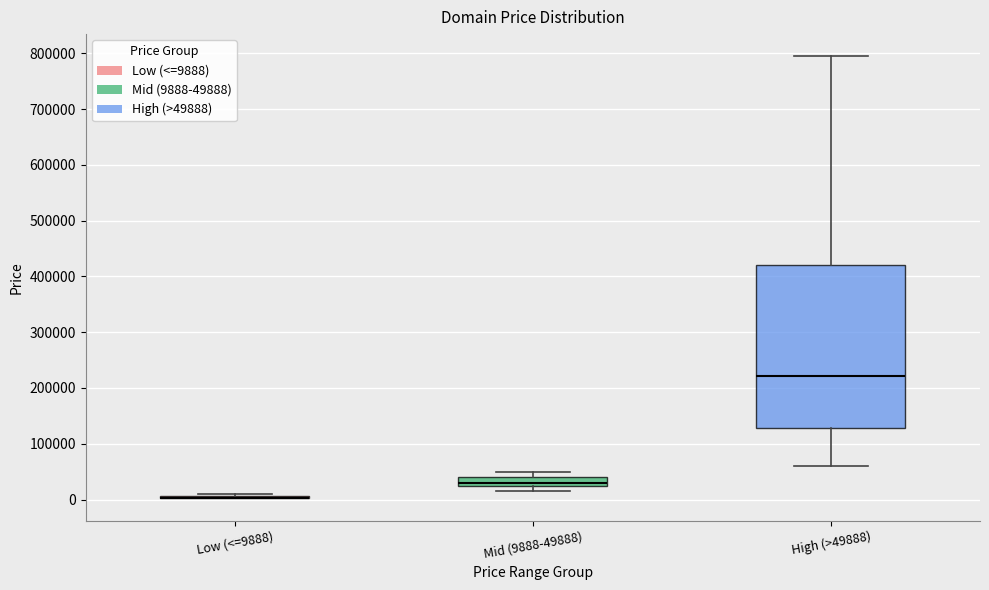

Reading left to right, transcribe this box plot: for each box, give where its median line is, the range the box spans, and where its two whiskers end, as read against the y-axis. The values are not printed on the chart, so give them approximately, as read against the axis.

Low (<=9888): box collapsed to a line at 0, whiskers 0 to 10000
Mid (9888-49888): median 30000, box 20000 to 40000, whiskers 10000 to 50000
High (>49888): median 220000, box 130000 to 420000, whiskers 60000 to 790000